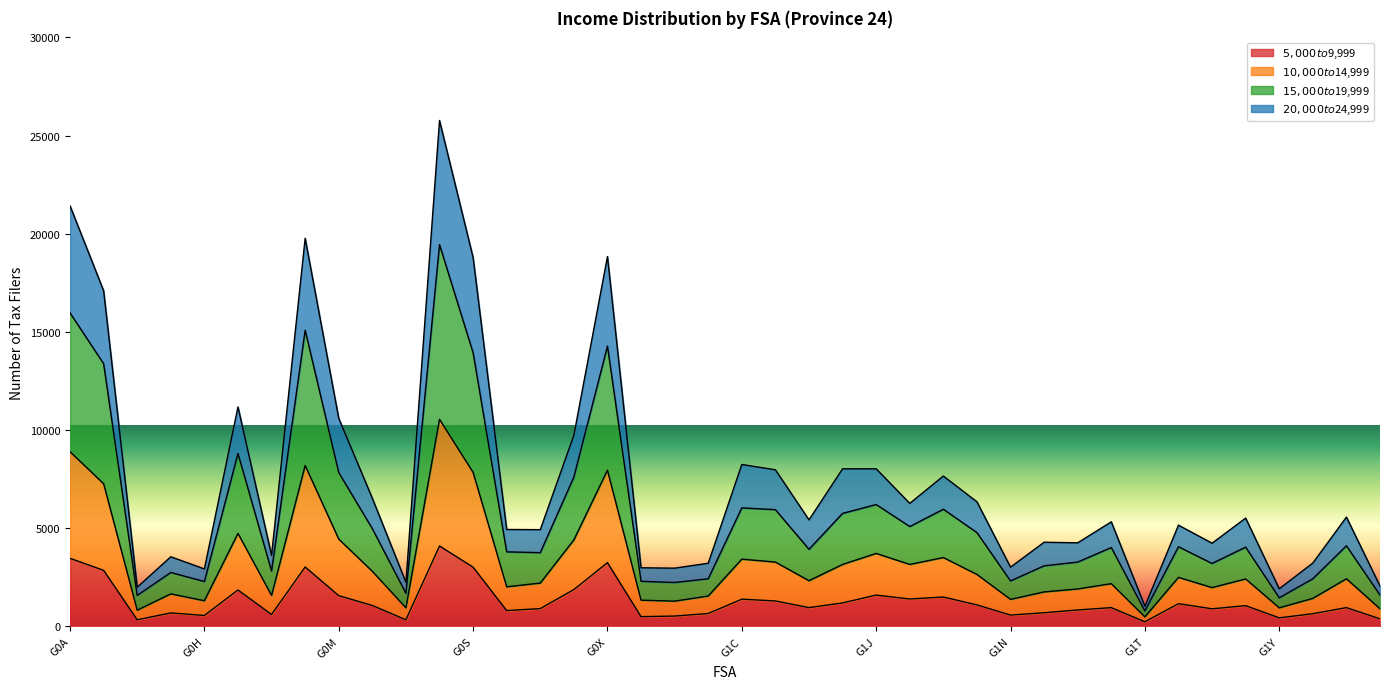

What is the label of the 22nd point from the right?

G0Z